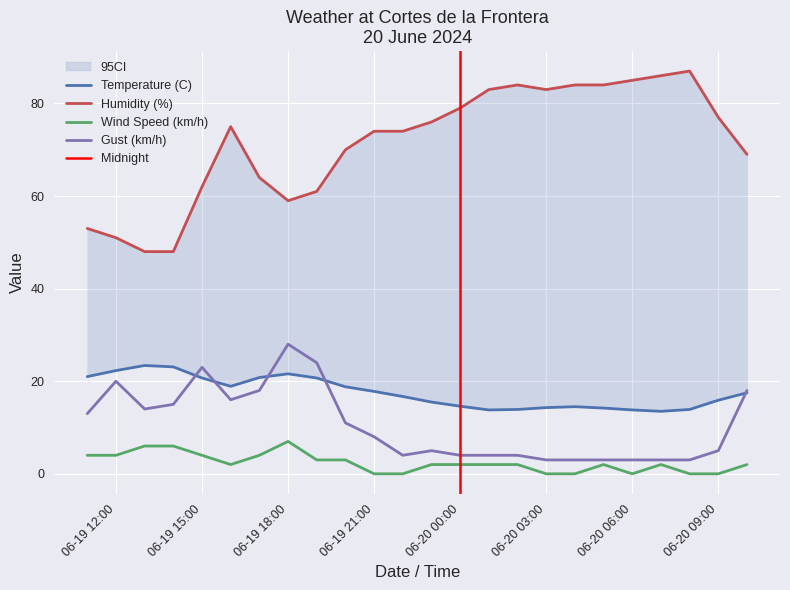

The Gust (km/h) series shows 3 at 06-20 03:00. True or false?

True